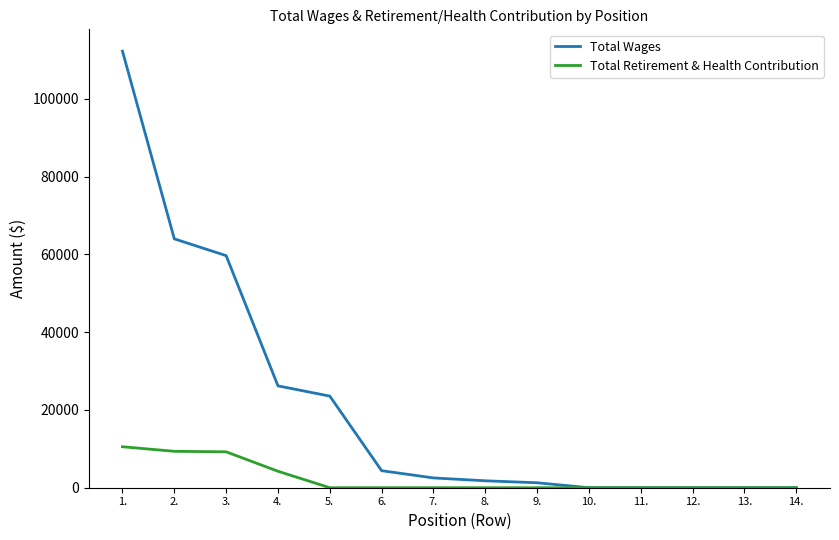

Rank the series by their average value, from highest to lowest.

Total Wages, Total Retirement & Health Contribution